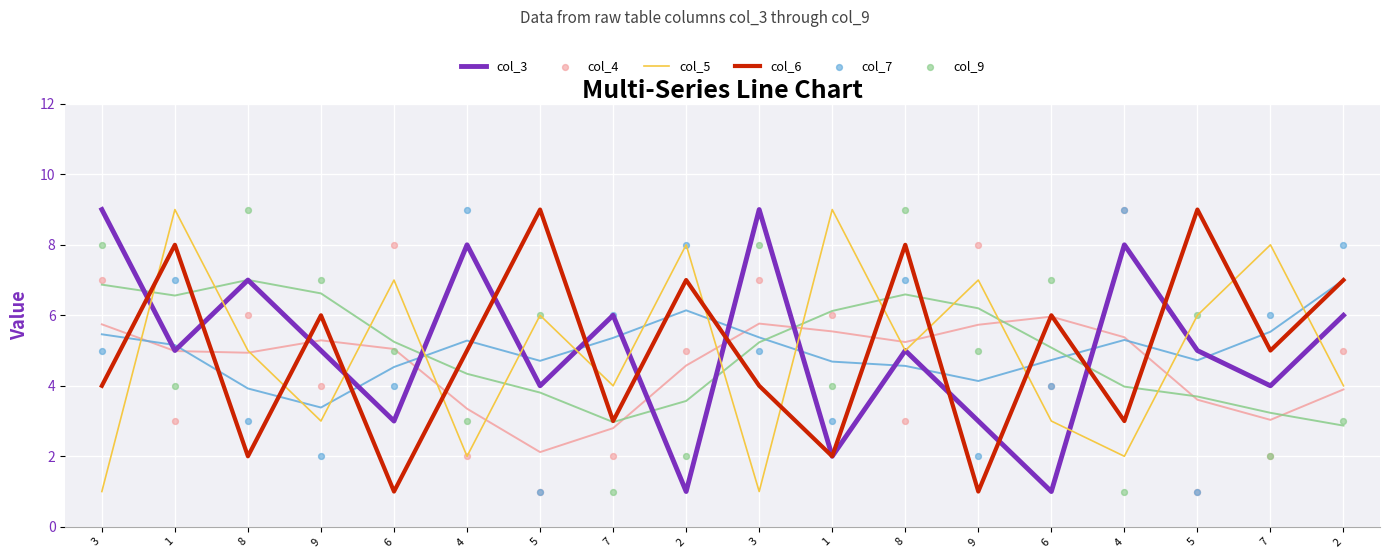

Is the value of col_4 at 2 greater than the value of col_3 at 3?

No